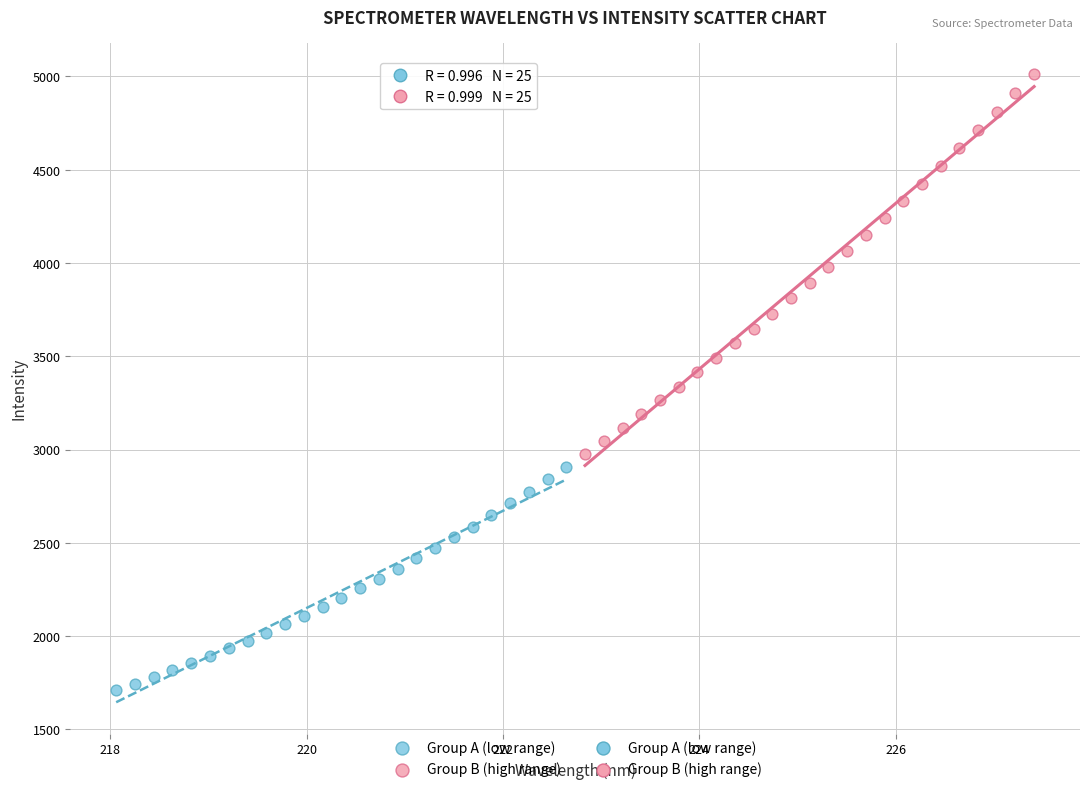

Which series reaches the maximum Y coordinate?

Group B (high range)